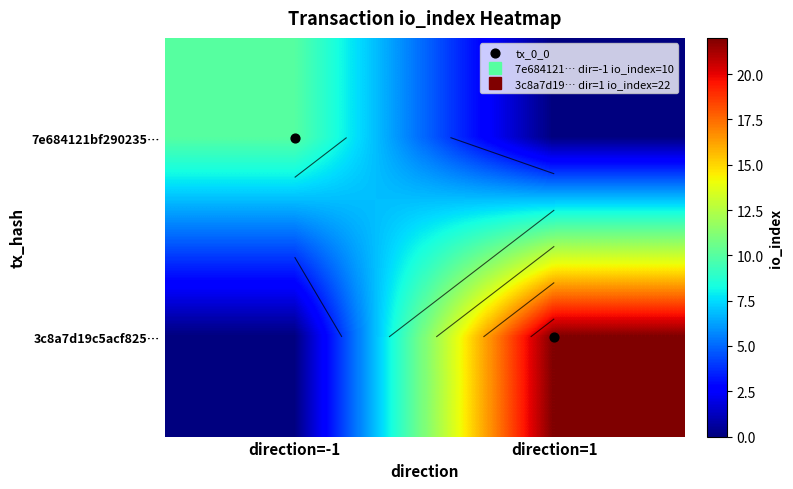

Where is 3c8a7d19c5acf825… nearest to the value 11?

direction=-1